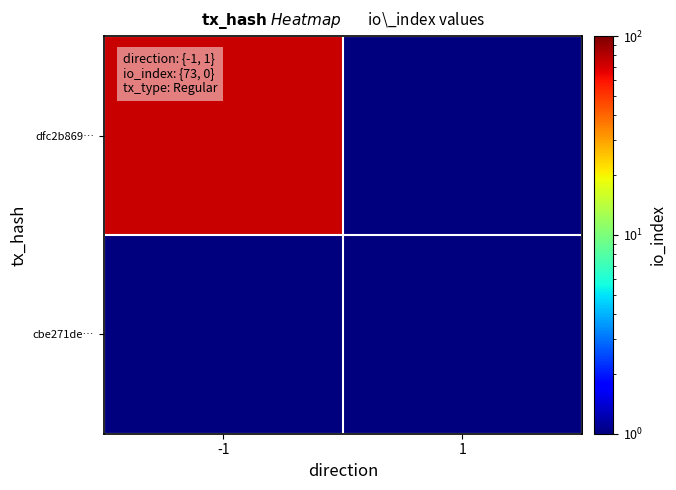

Reading left to right, extract all data points from this chart.

dfc2b869…: -1=74	1=1
cbe271de…: -1=1	1=1